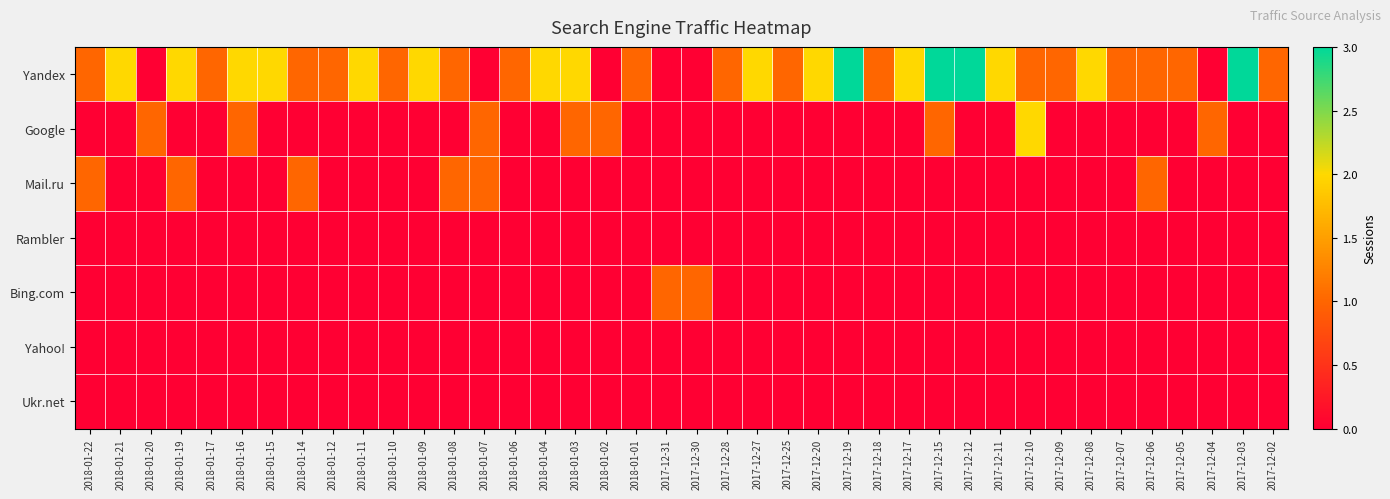

Rank the series by their maximum value, from highest to lowest.

Yandex, Google, Mail.ru, Bing.com, Rambler, Yahoo!, Ukr.net